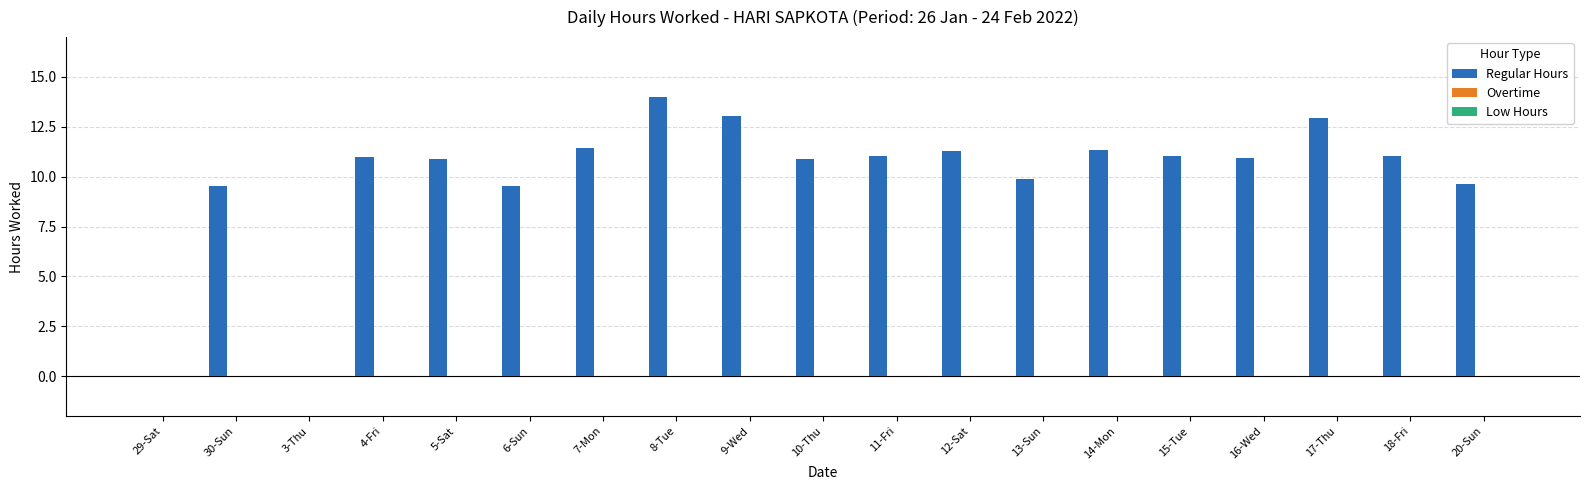

The value at 30-Sun is 9.6. True or false?

True